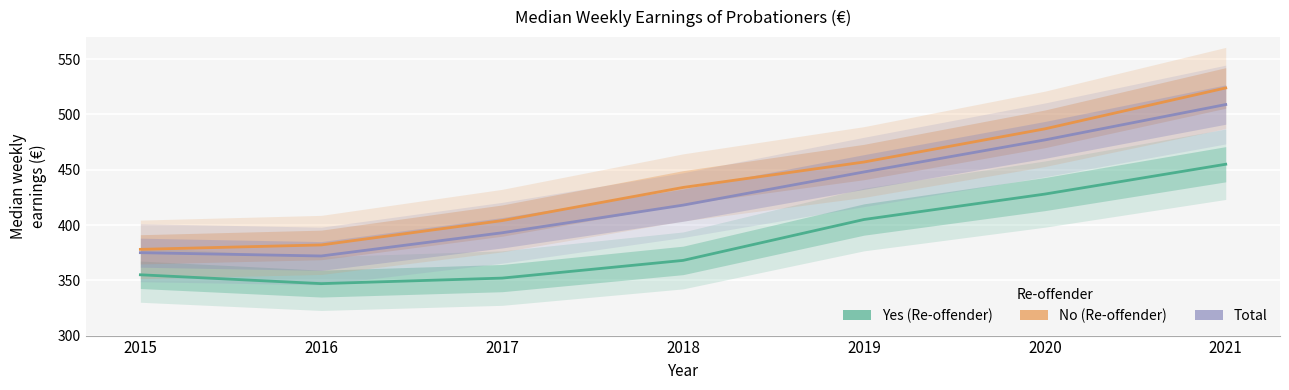

What is the value of the Total point at the 1st from the left?

375